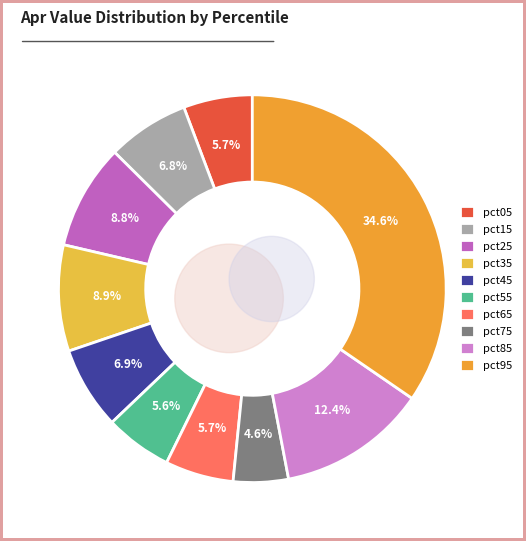

What portion of the pie excludes pct55?

94.4%